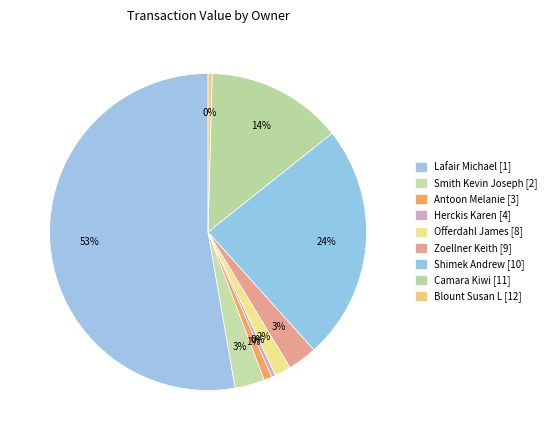

Is there a majority slice in this chart?

Yes